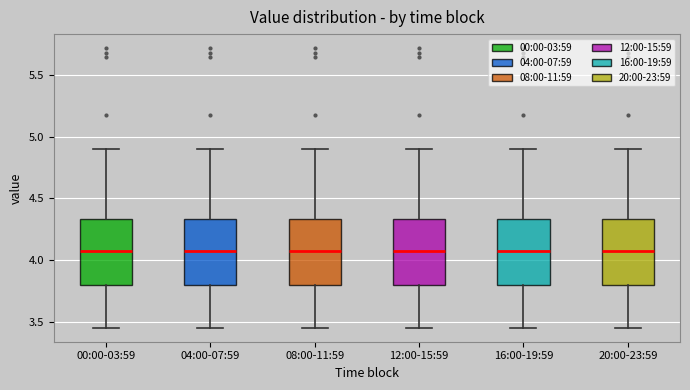

Reading left to right, transcribe this box plot: for each box, give where its median line is, the range the box spans, and where its two whiskers end, as read against the y-axis. The values are not printed on the chart, so give them approximately, as read against the axis.

00:00-03:59: median 4.10, box 3.80 to 4.35, whiskers 3.45 to 4.90
04:00-07:59: median 4.10, box 3.80 to 4.35, whiskers 3.45 to 4.90
08:00-11:59: median 4.10, box 3.80 to 4.35, whiskers 3.45 to 4.90
12:00-15:59: median 4.10, box 3.80 to 4.35, whiskers 3.45 to 4.90
16:00-19:59: median 4.10, box 3.80 to 4.35, whiskers 3.45 to 4.90
20:00-23:59: median 4.10, box 3.80 to 4.35, whiskers 3.45 to 4.90